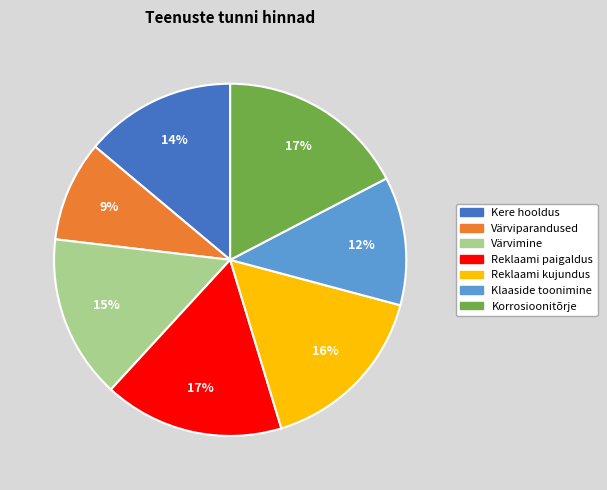

To the nearest percent, what is the combined percentage of Värviparandused and Kere hooldus?

23%